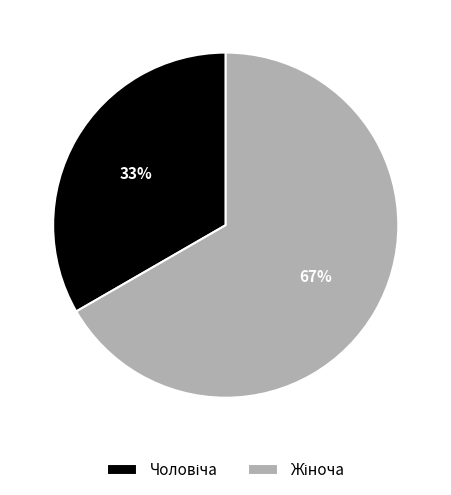

Does any single category account for the majority?

Yes